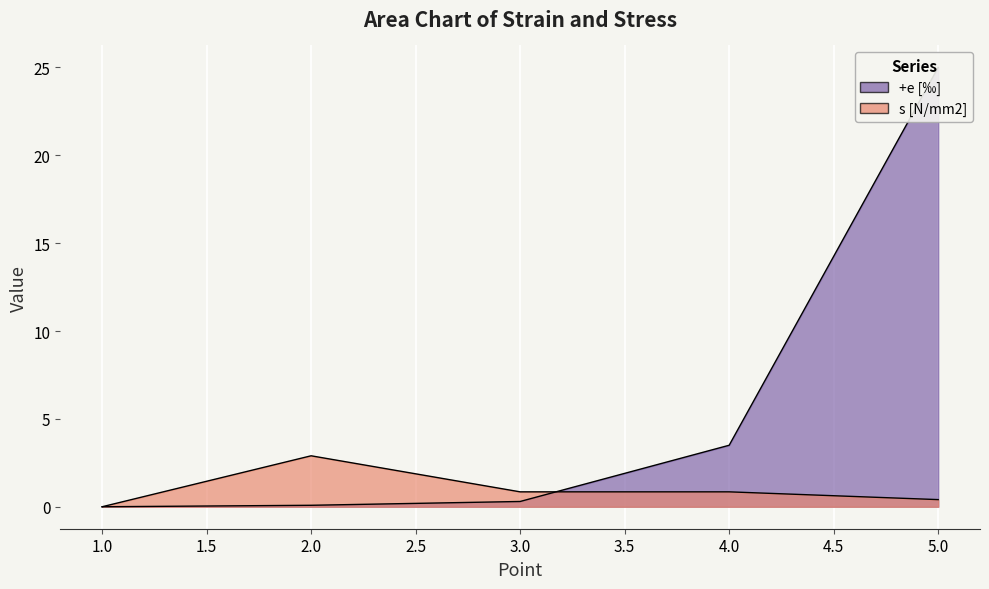

Between which two adjacent categories do +e [‰] and s [N/mm2] first intersect?

3 and 4